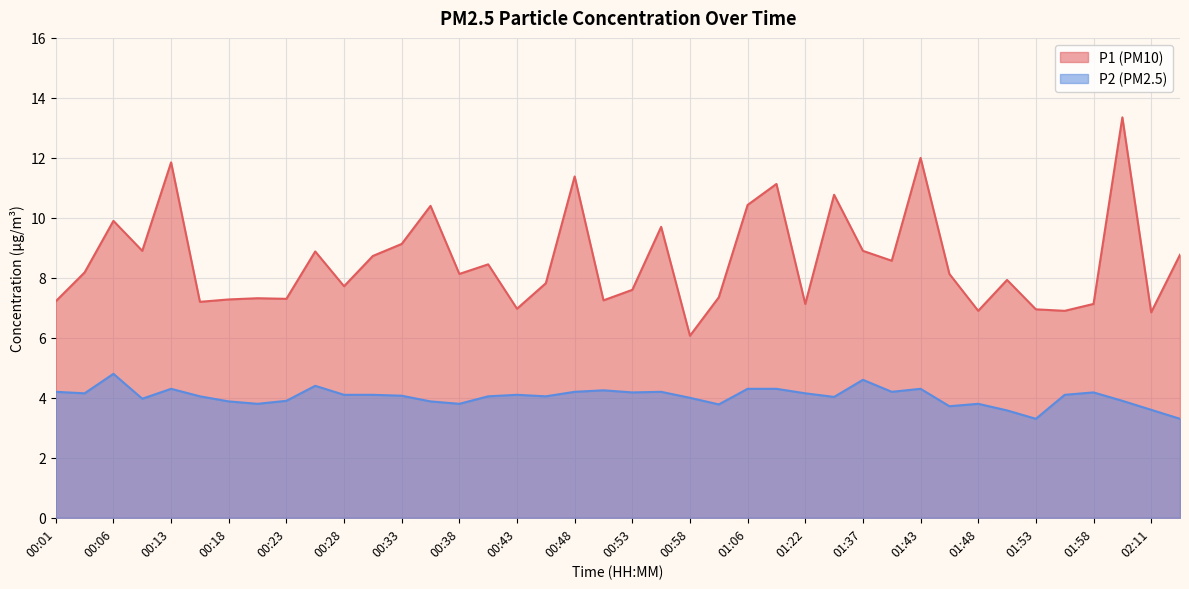

What position from the right is 00:18?

34